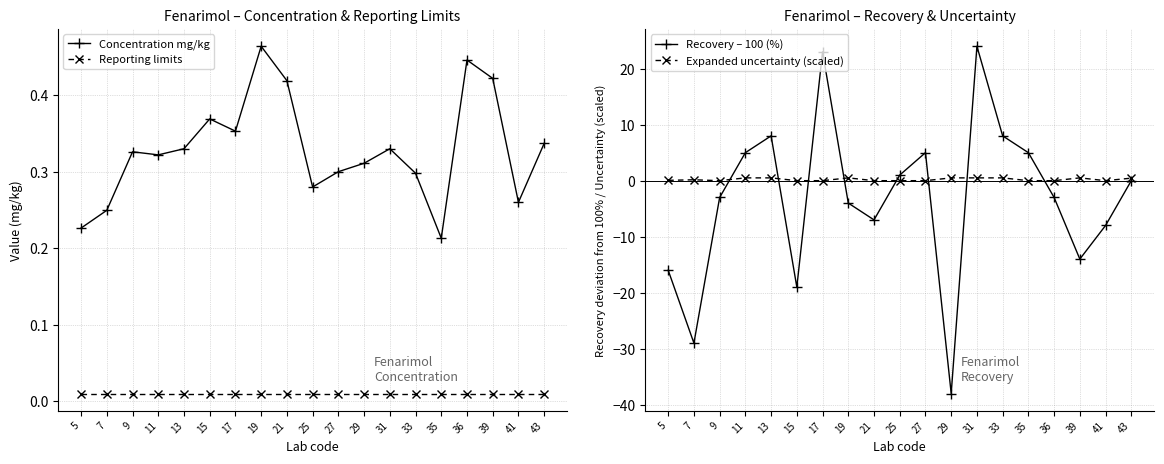

Is it true that Expanded uncertainty (scaled) equals 0.1 at 5?

True